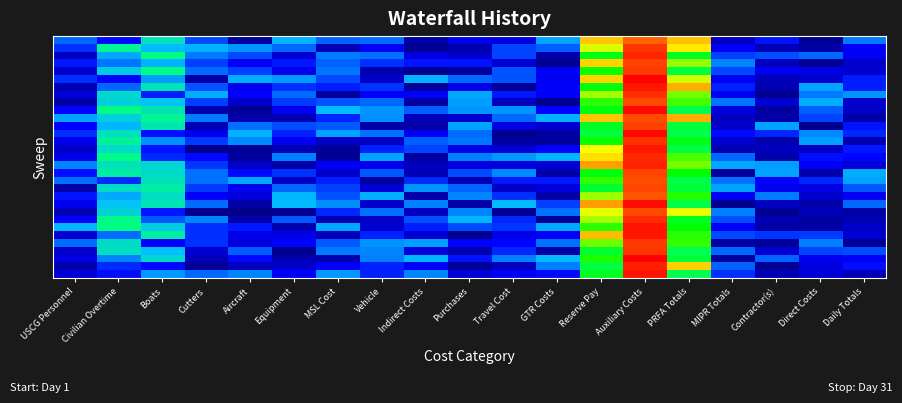

Which has a higher value, Reserve Pay or Aircraft?

Reserve Pay